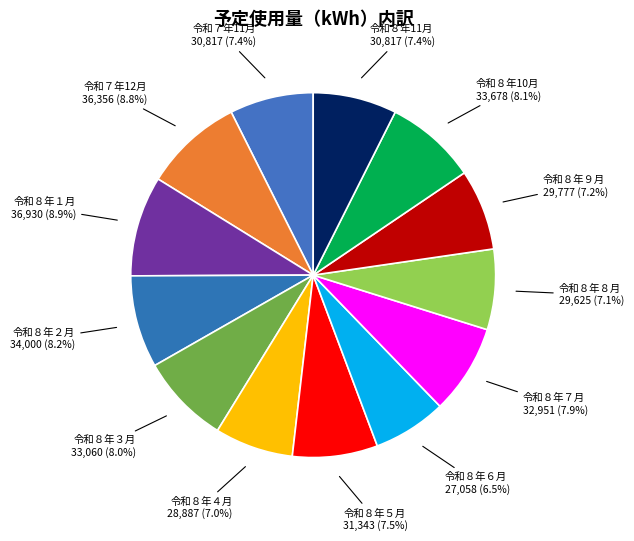

How many segments does this pie chart have?

13